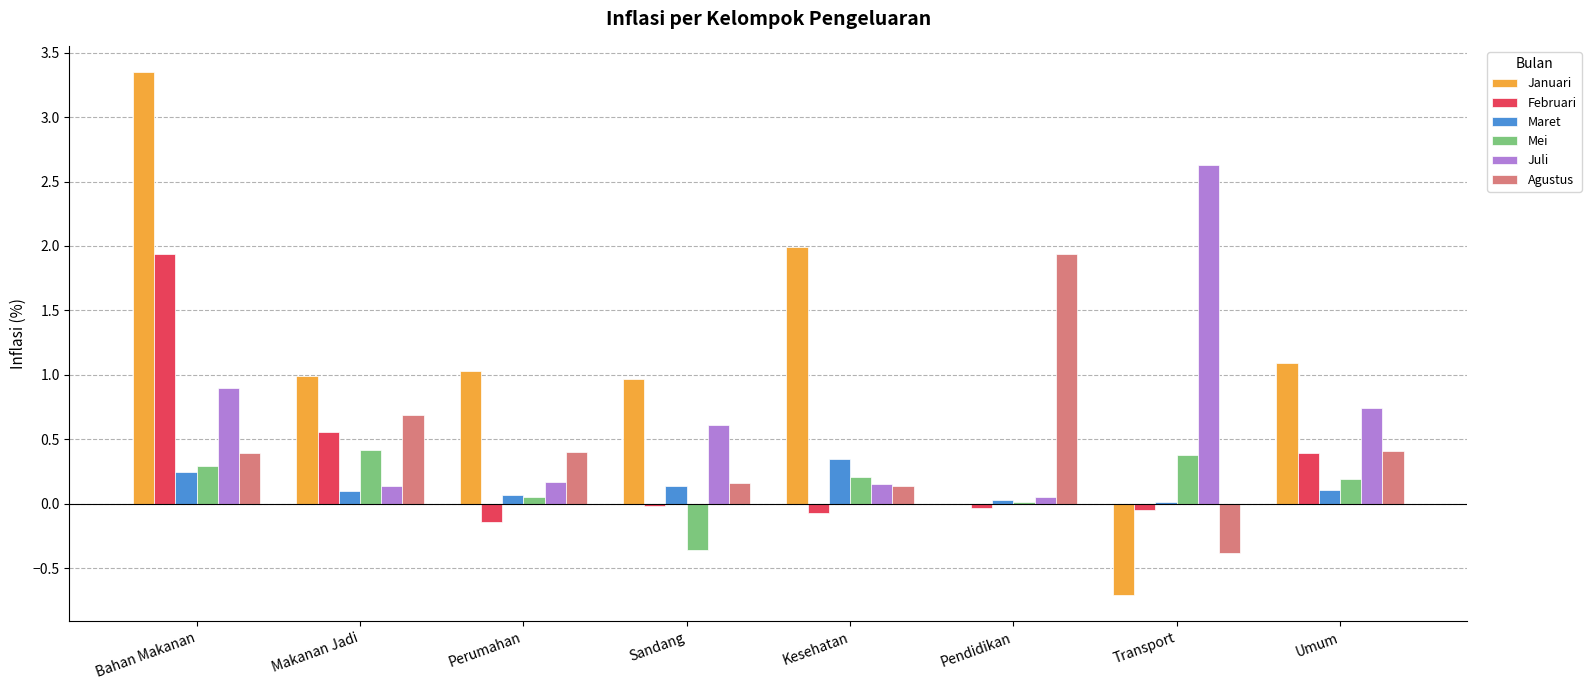

What is the maximum value for Juli?

2.6